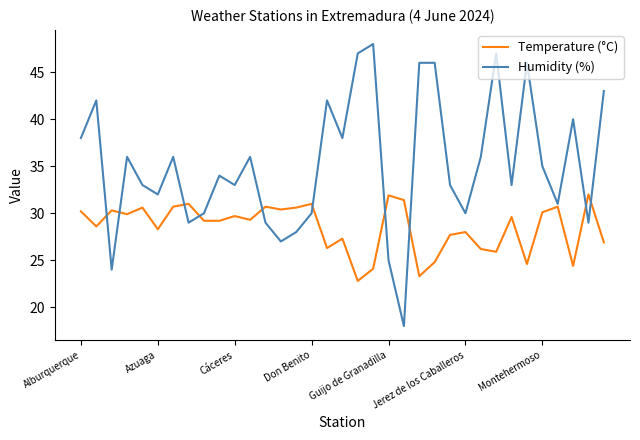

List the series in order of their peak value, highest first.

Humidity (%), Temperature (°C)